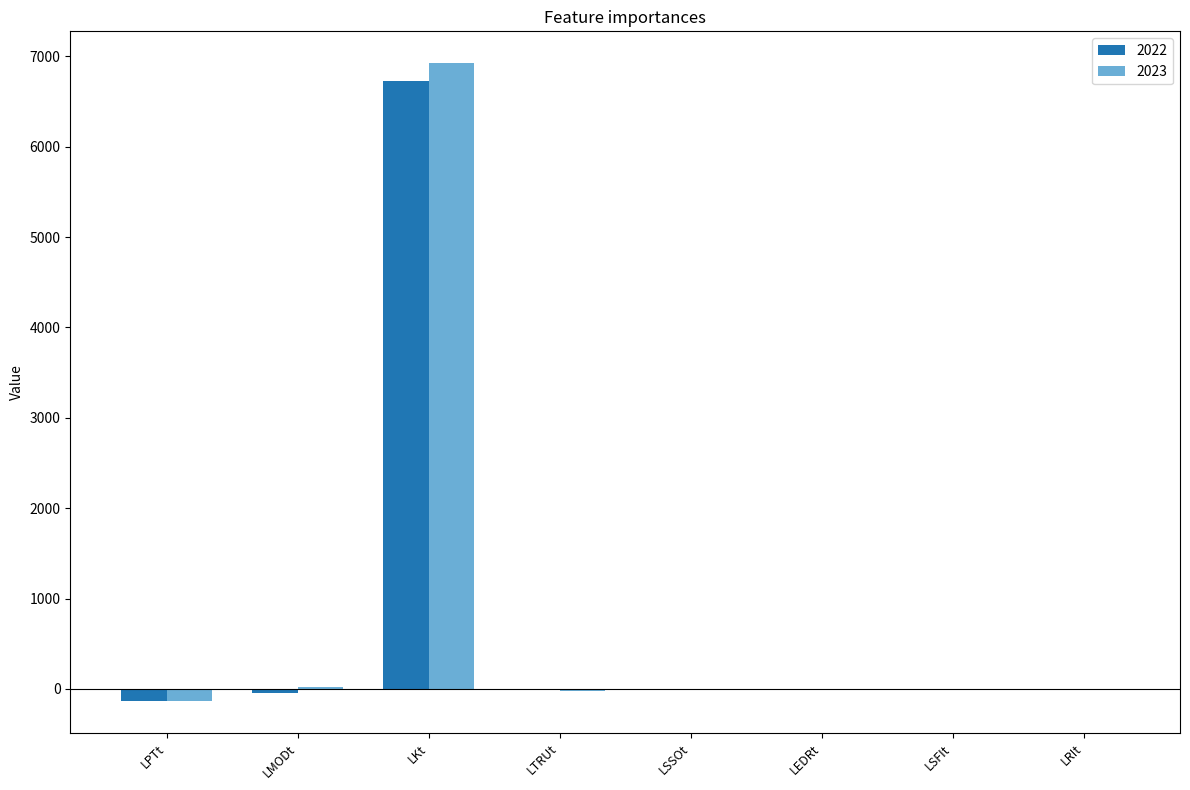

What is the greatest value displayed?

6923.3